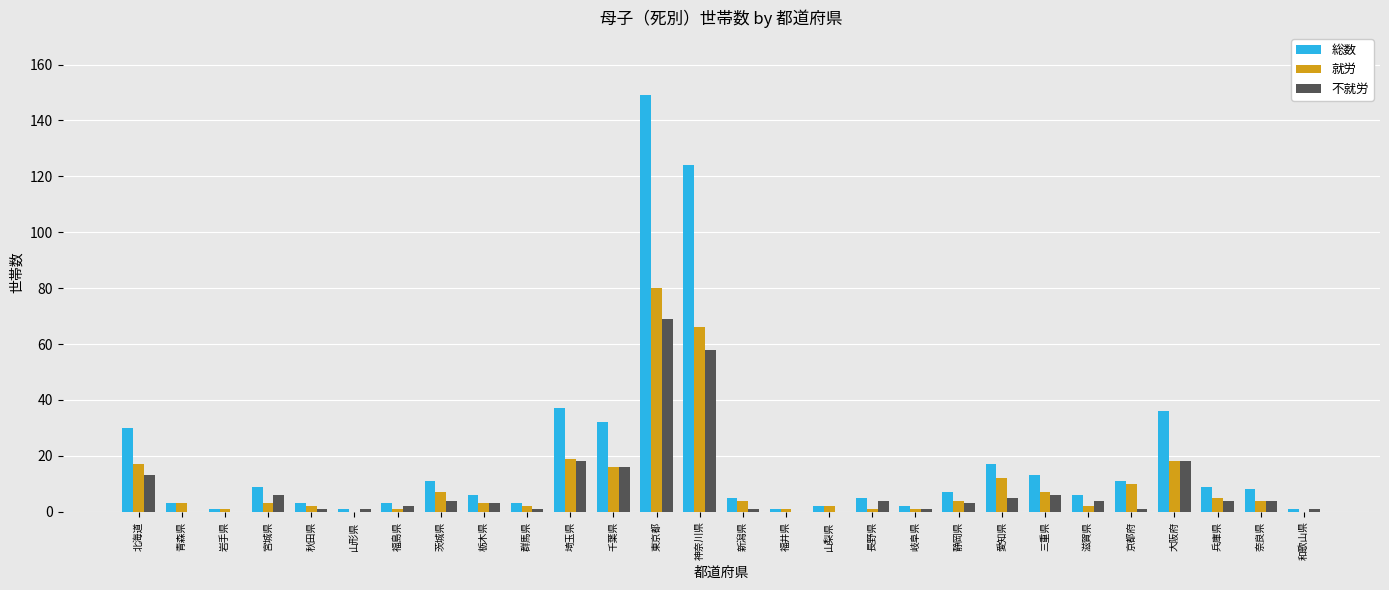

At which category is the sum across all series the highest?

東京都